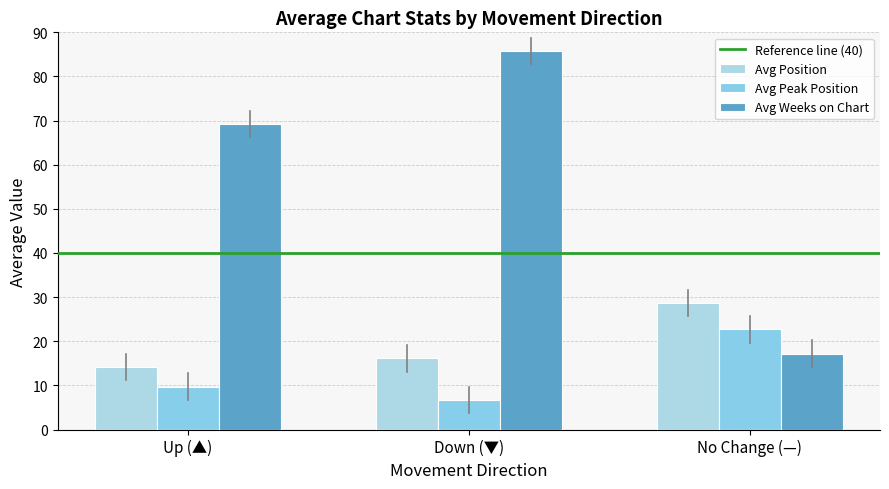

What is the label of the 2nd bar from the left?

Down (▼)